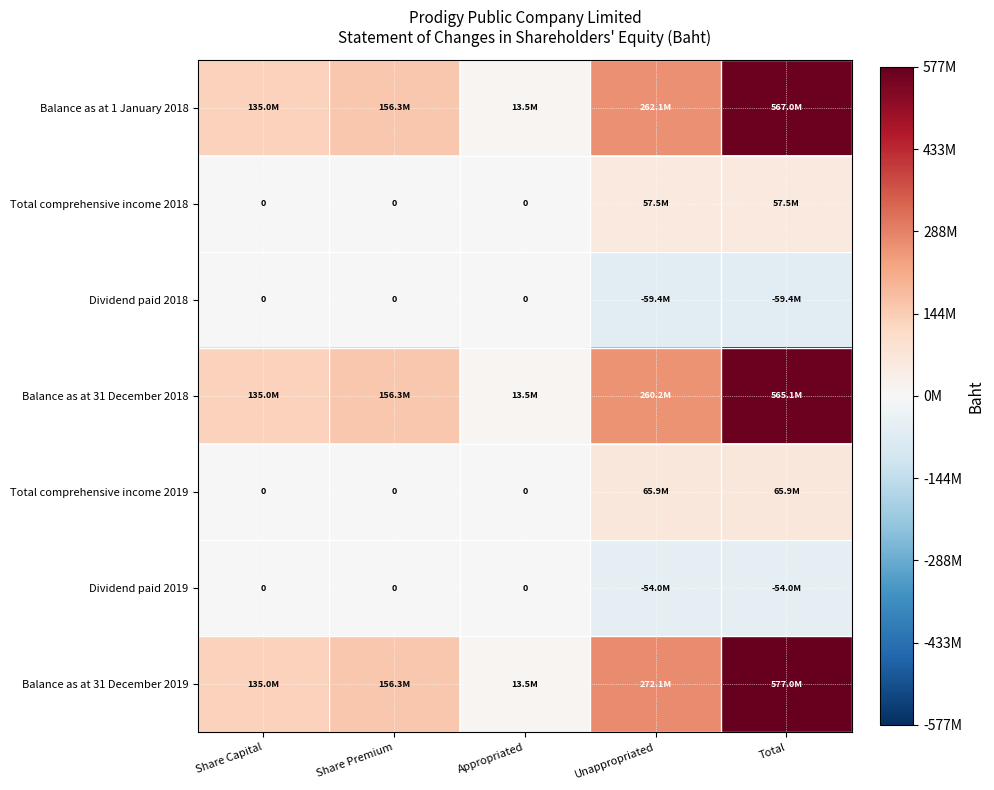

Which series has the largest total across all categories?

Balance as at 31 December 2019